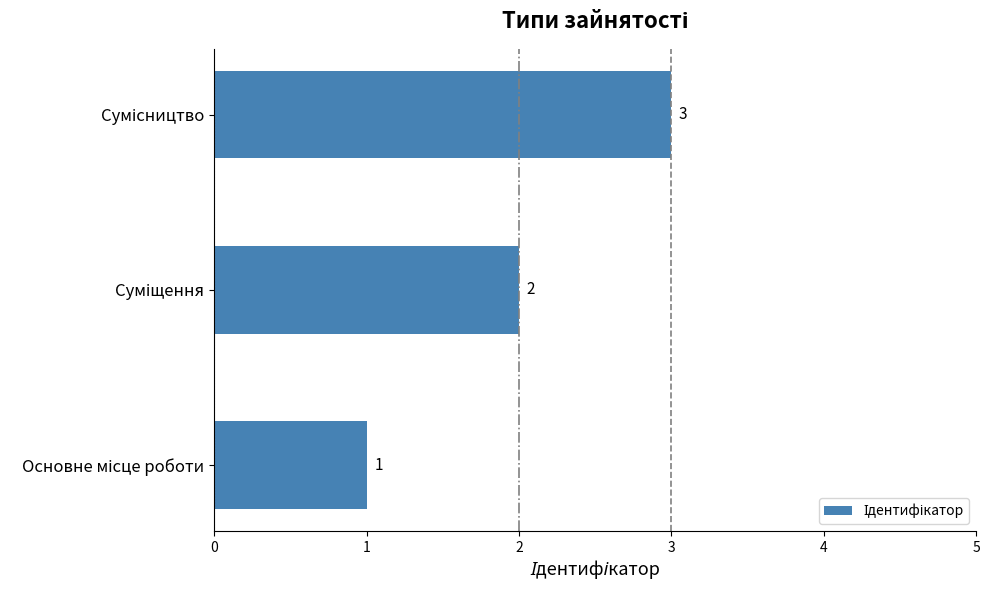

How many values are between 1 and 3?

3